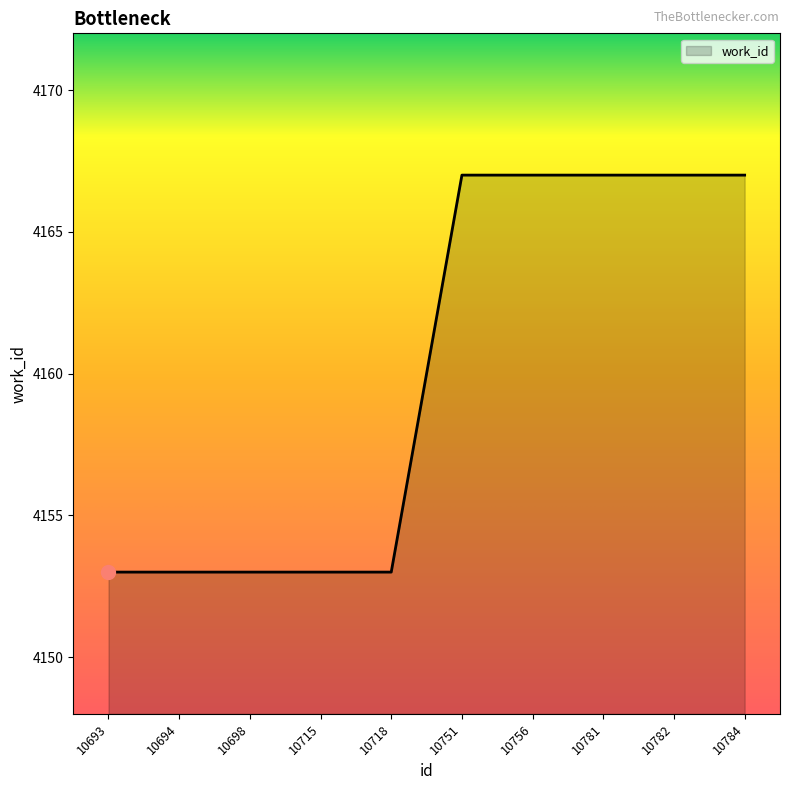

What is the ratio of the value at 10718 to the value at 10715?

1.0